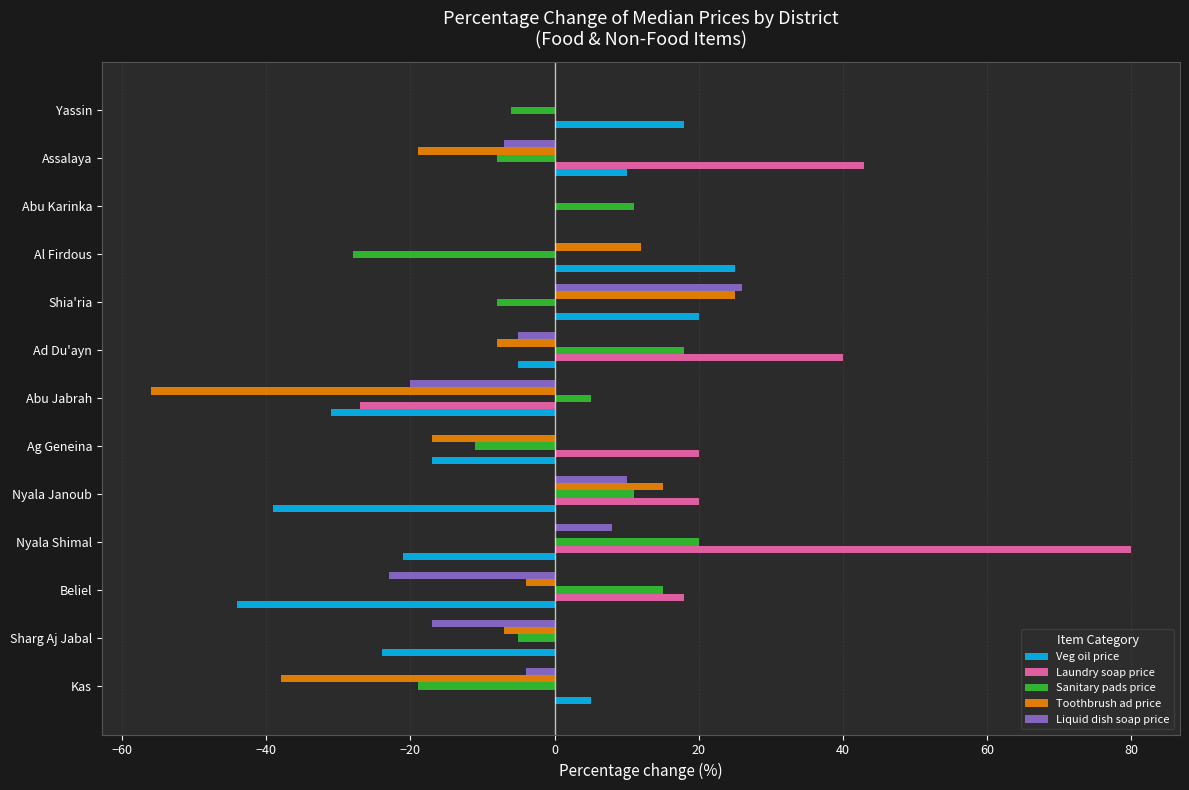

What is the sum of all Veg oil price values?

-103